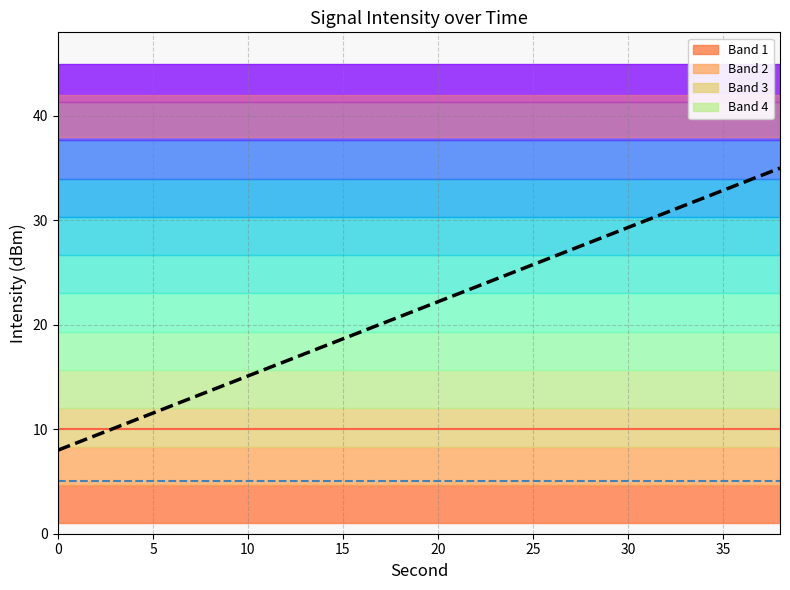

Reading left to right, list all the values displayed in this chart.

minute: 10.0	10.0	10.0	10.0	10.0	10.0	10.0	10.0	10.0	10.0	10.0	10.0	10.0	10.0	10.0	10.0	10.0	10.0	10.0	10.0
fractional second: 5.0	5.0	5.0	5.0	5.0	5.0	5.0	5.0	5.0	5.0	5.0	5.0	5.0	5.0	5.0	5.0	5.0	5.0	5.0	5.0
prediction: 8.0	9.4	10.8	12.3	13.7	15.1	16.5	17.9	19.4	20.8	22.2	23.6	25.1	26.5	27.9	29.3	30.7	32.2	33.6	35.0